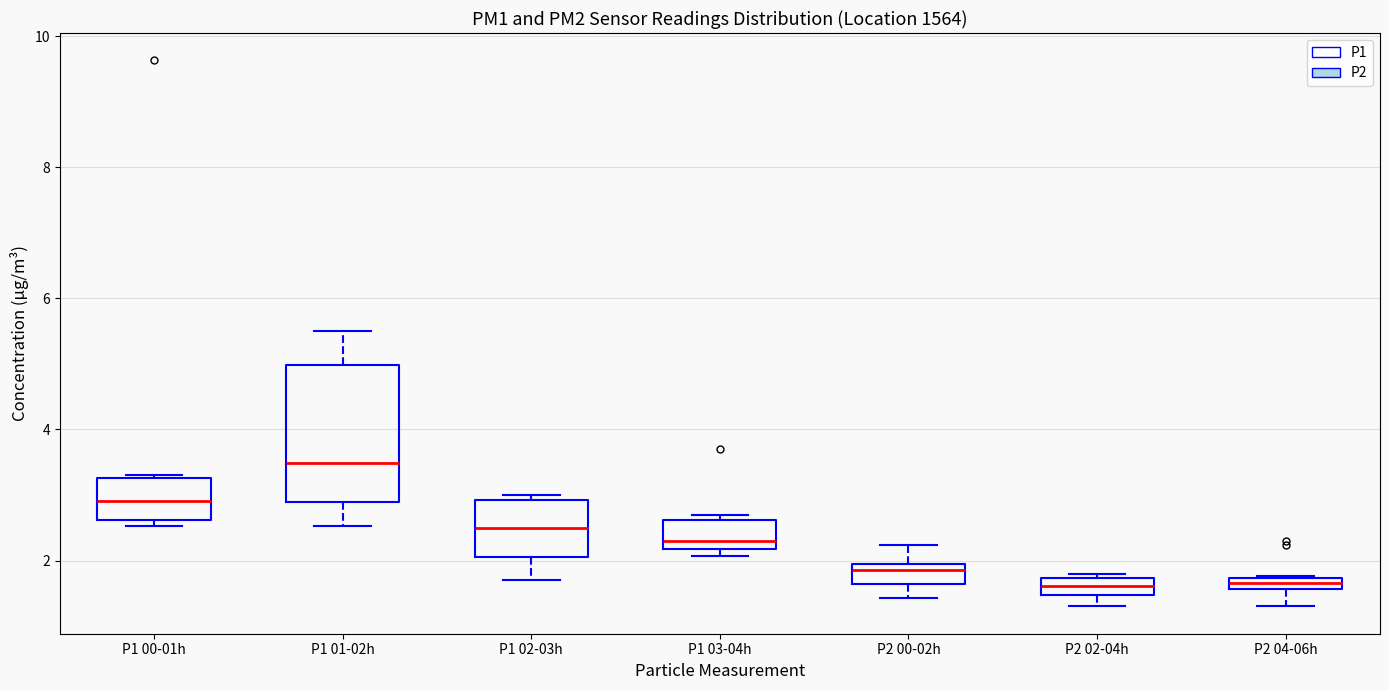

Where does the median line of the box for P1 01-02h sit on the y-axis? The values are not printed on the chart, so give them approximately, as read against the axis.

3.4